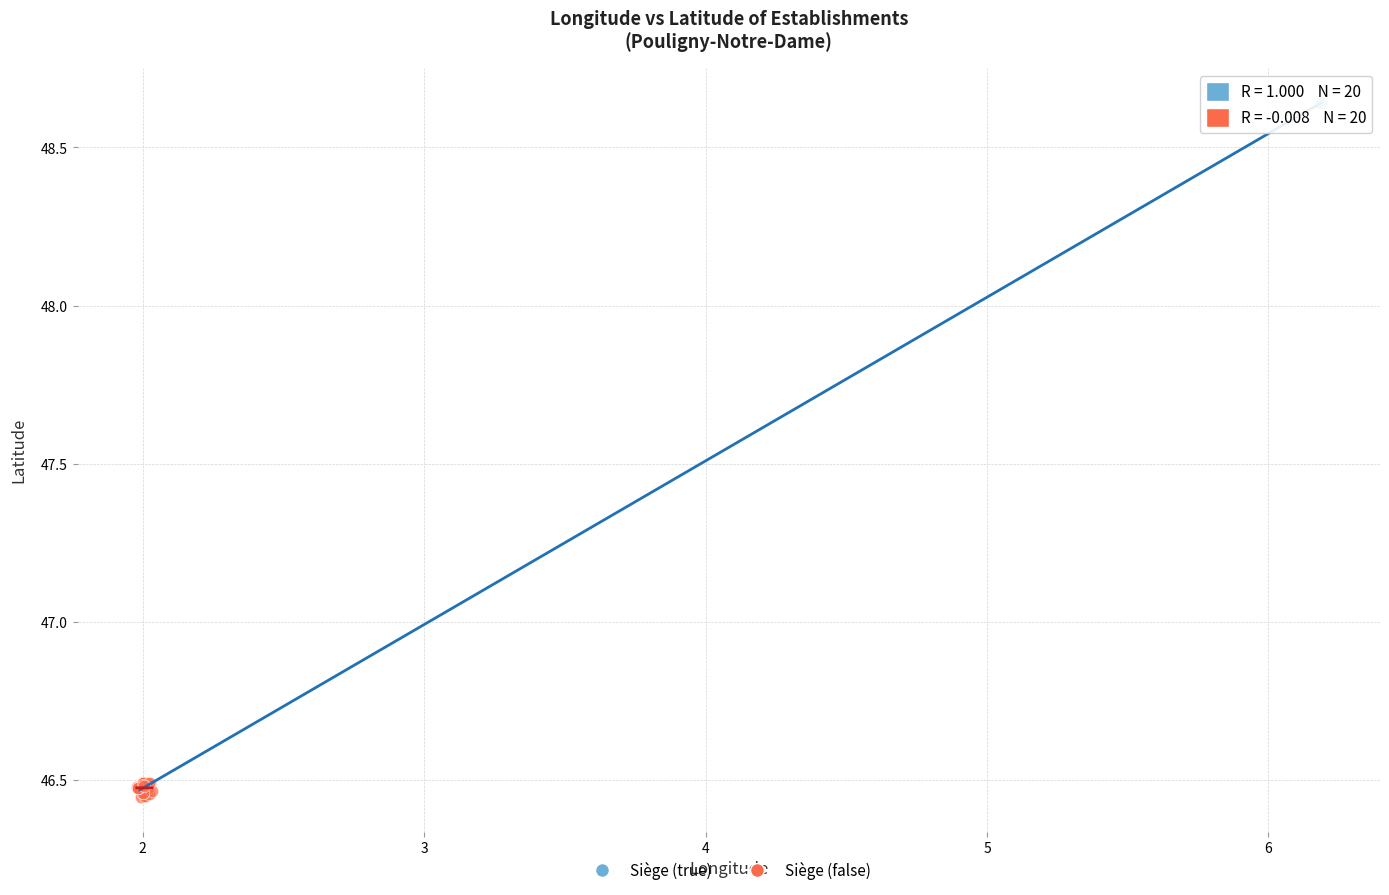

Which series contains the highest Y value?

Siège (true)